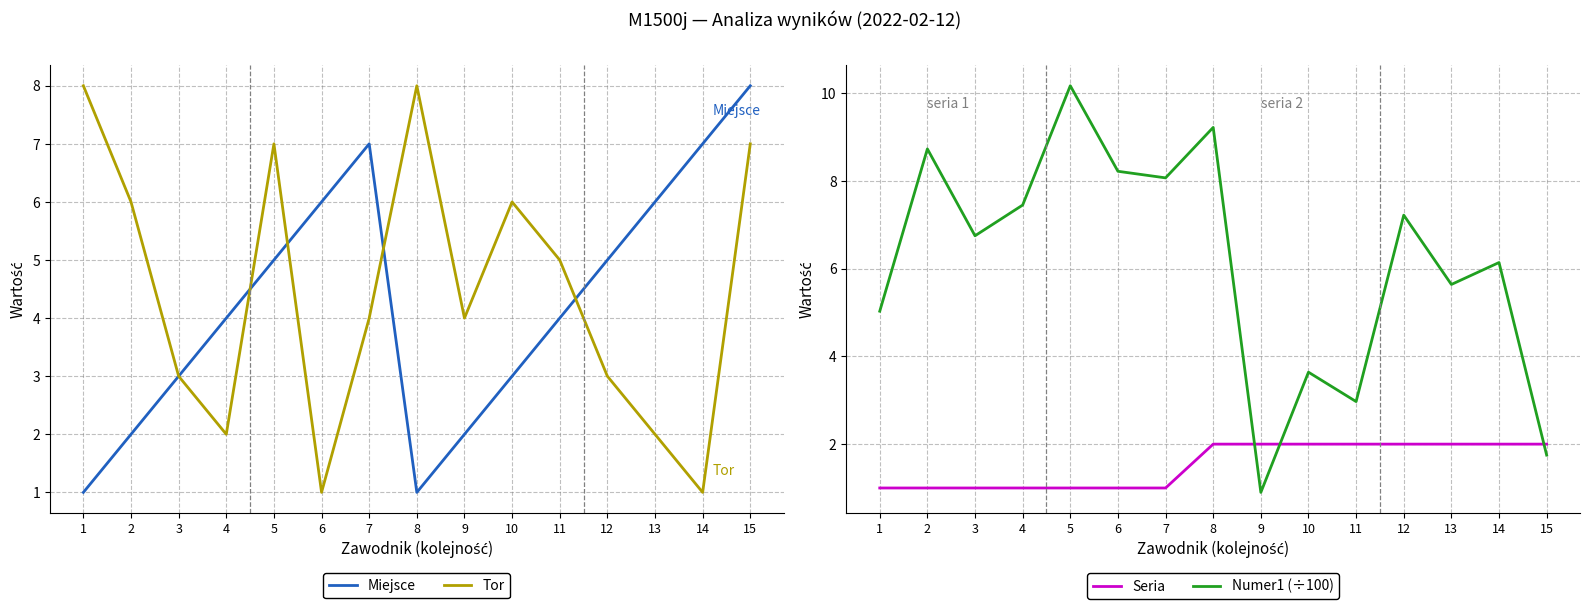

At which label does Tor first exceed 4?

1